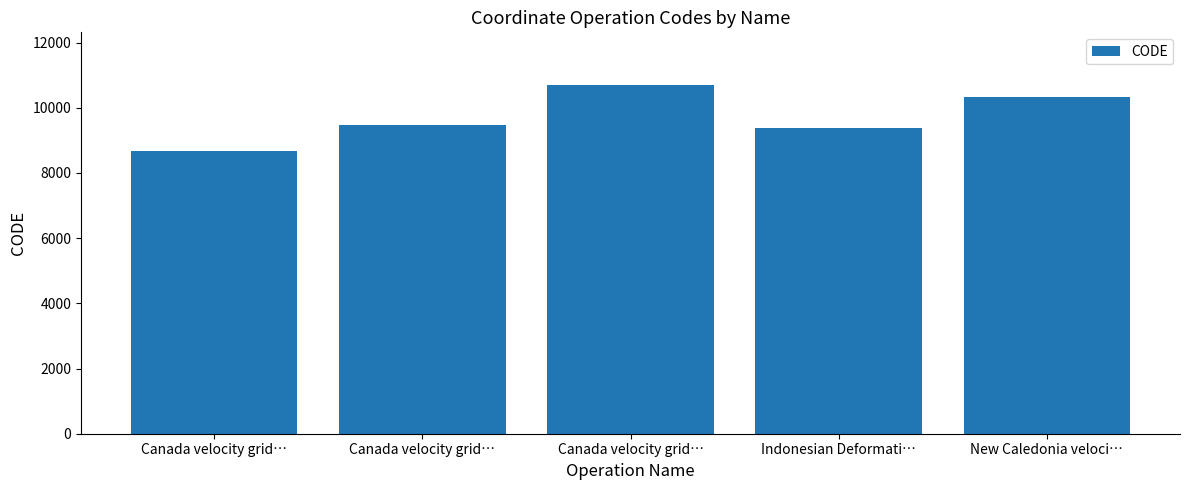

At which label does the data first exceed 9483?

Canada velocity grid…